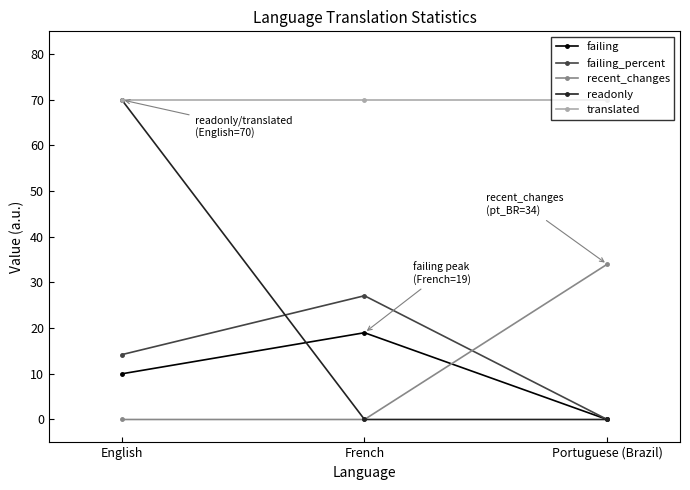

What is the difference between the maximum and second lowest values in the failing_percent series?

12.9